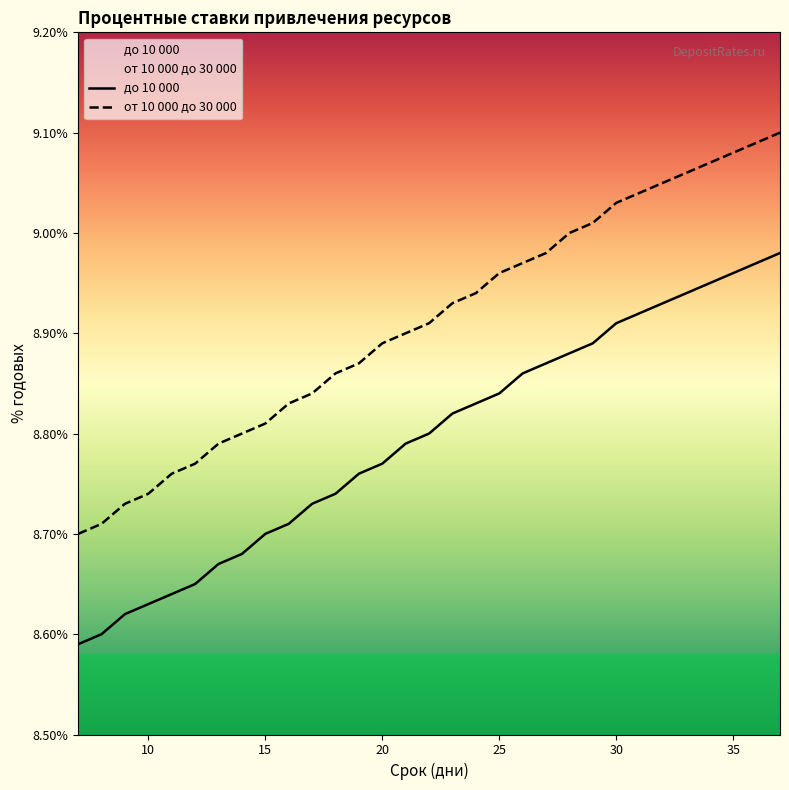

What is the average value of the от 10 000 до 30 000 series?

8.9